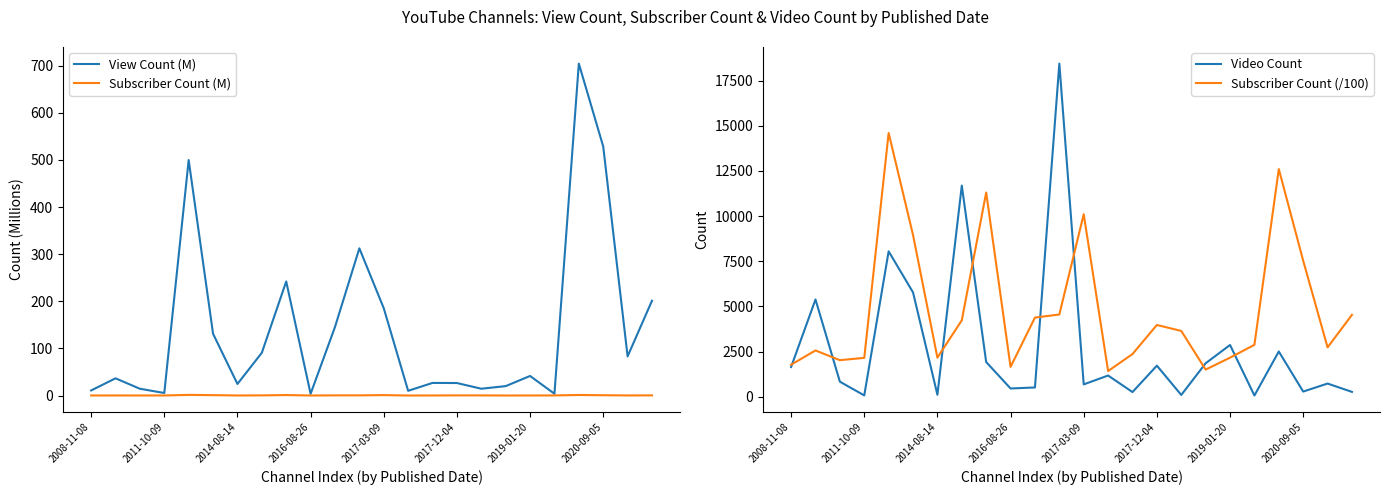

What is the value of the Subscriber Count (M) point at the 3rd from the left?

0.2